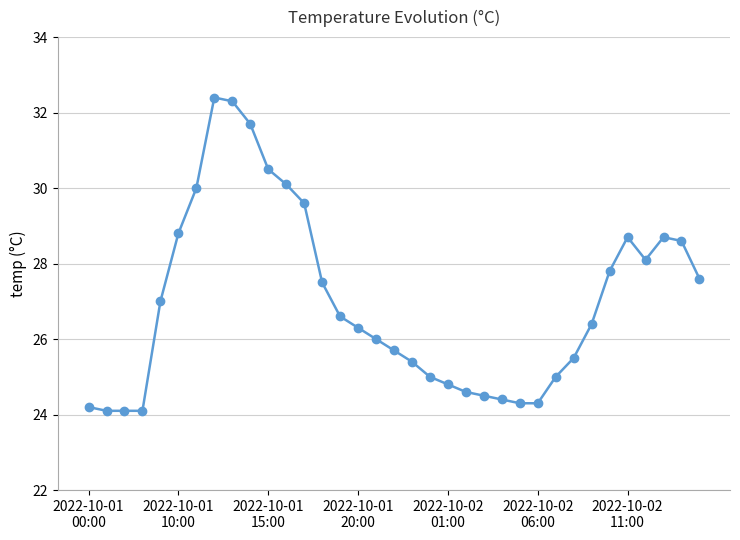

What is the minimum value shown in the chart?

24.1